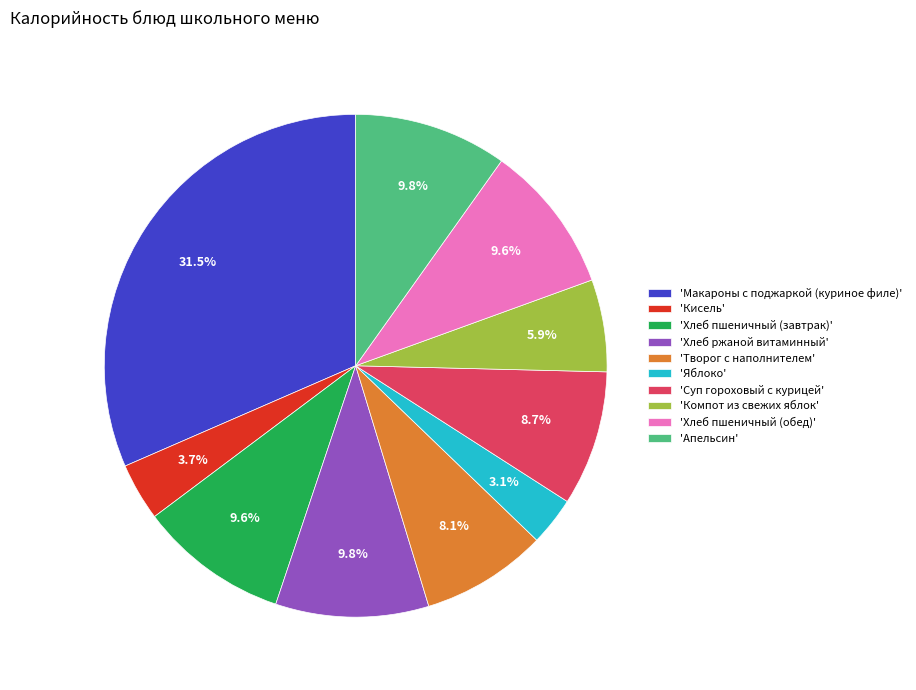

What is the largest slice in the pie chart?

'Макароны с поджаркой (куриное филе)'